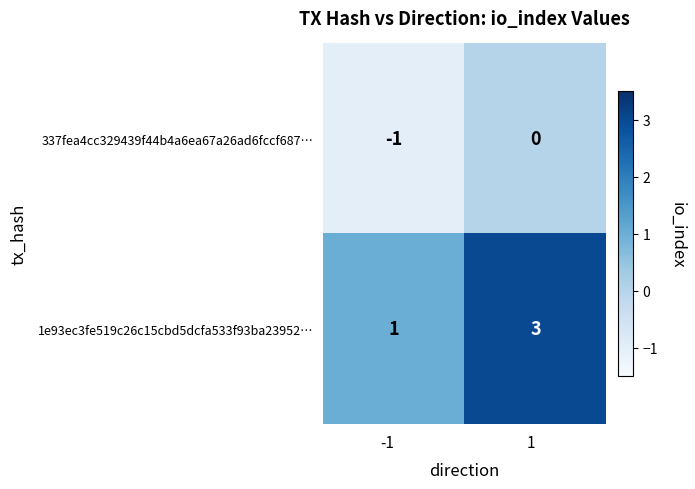

What is the sum of the 1e93ec3fe519c26c15cbd5dcfa533f93ba23952… values at 1 and -1?

4